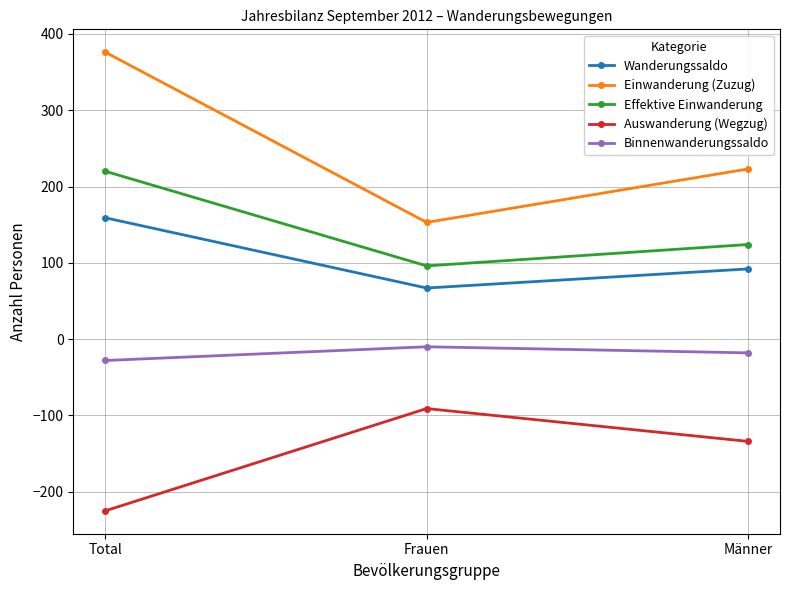

Which series has the largest range (max minus min)?

Einwanderung (Zuzug)